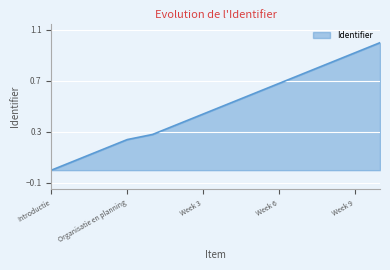

What is the difference between the maximum and minimum values?

1.0